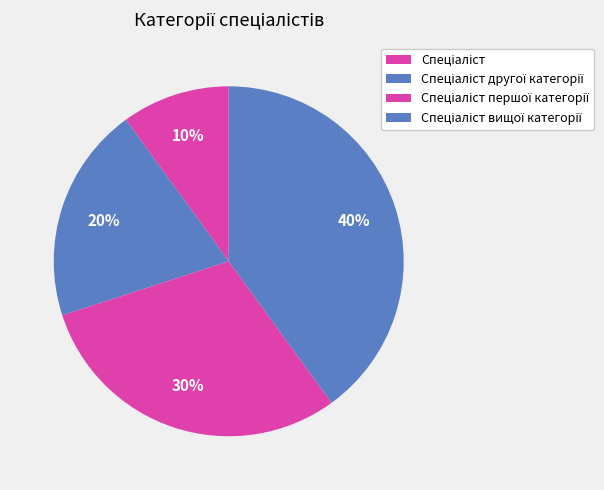

How many slices are in this pie chart?

4